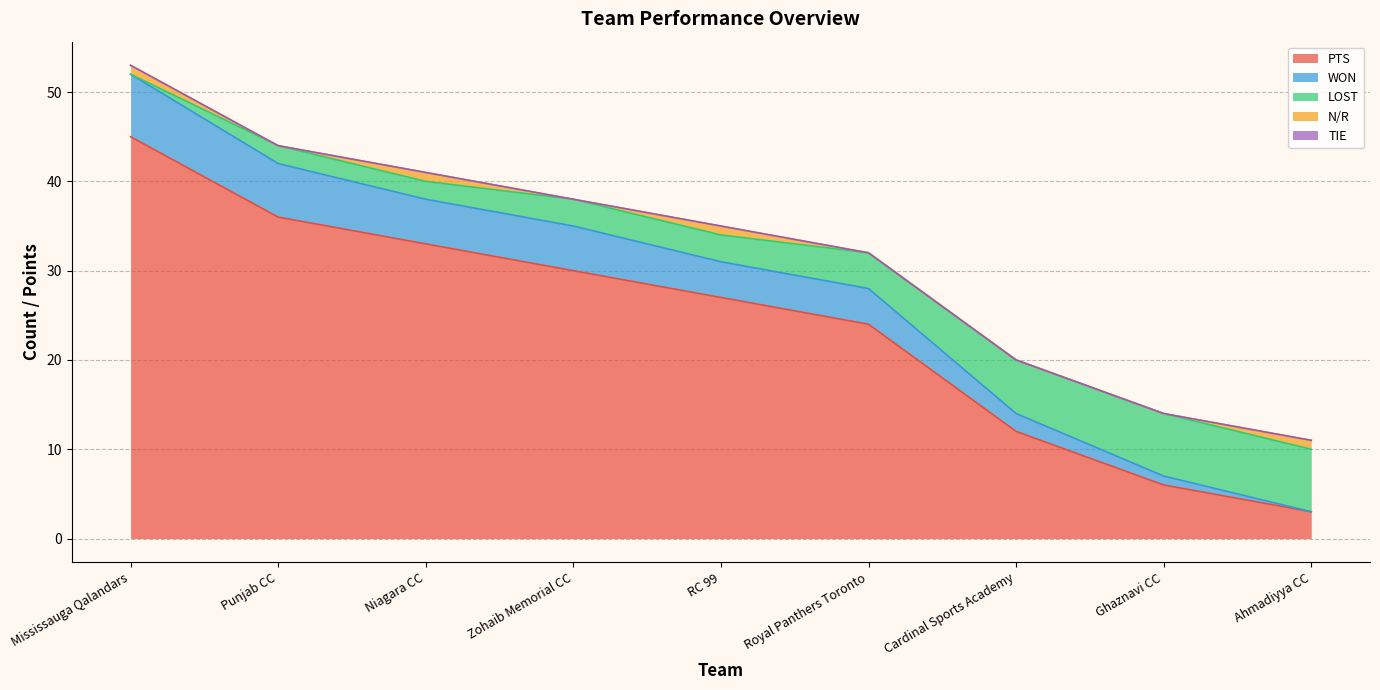

What is the maximum value shown in the chart?

53